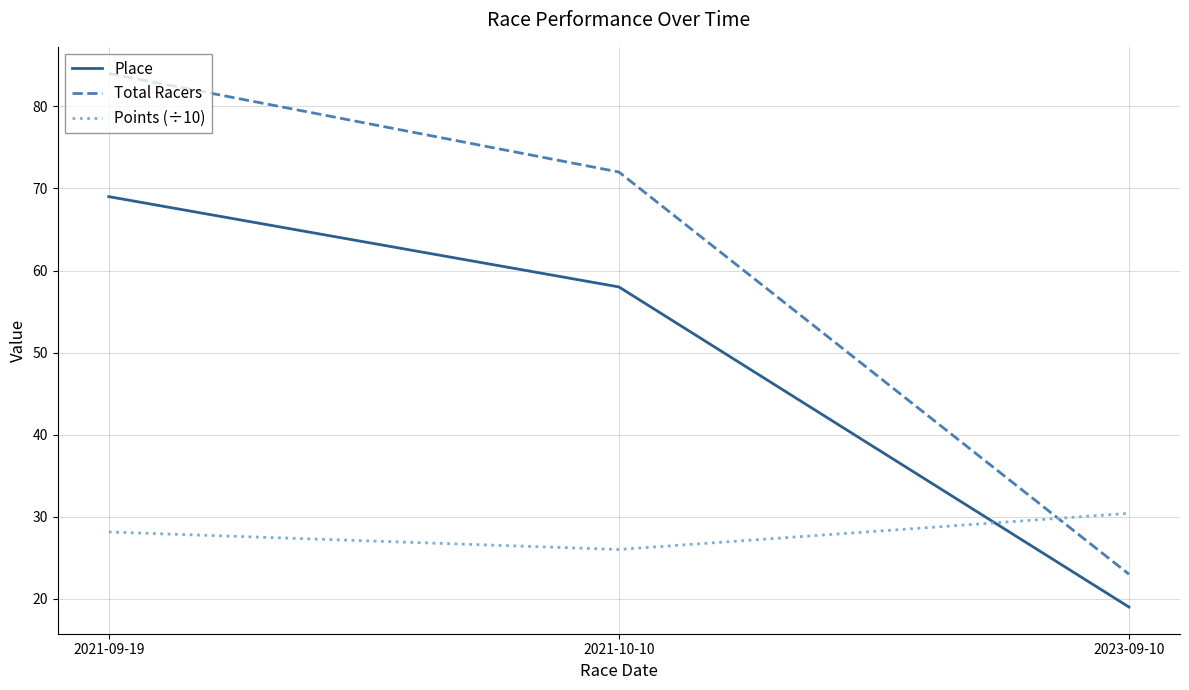

Which category has the lowest value in the Points (÷10) series?

2021-10-10